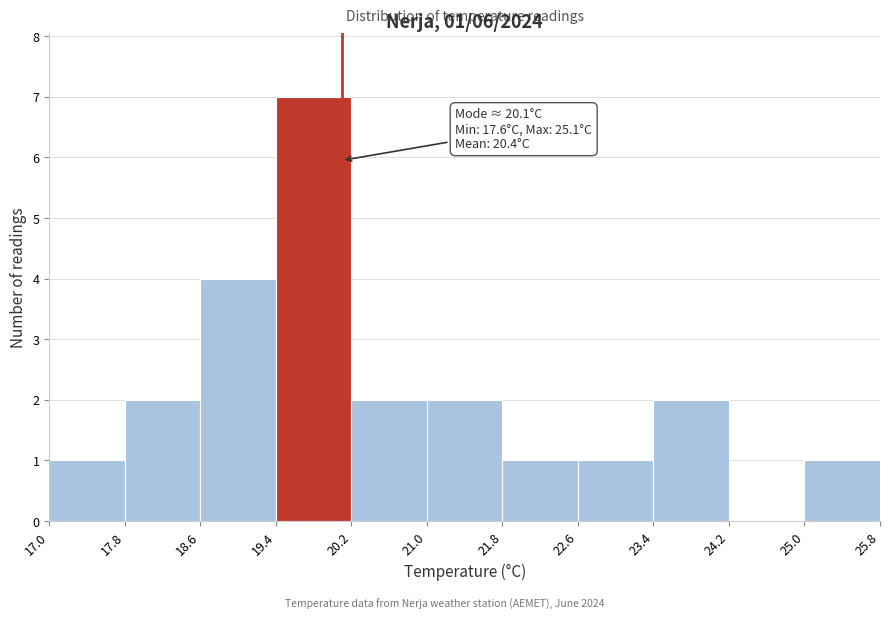

Over which range of the x-axis is the bar tallest?

19.4 to 20.2